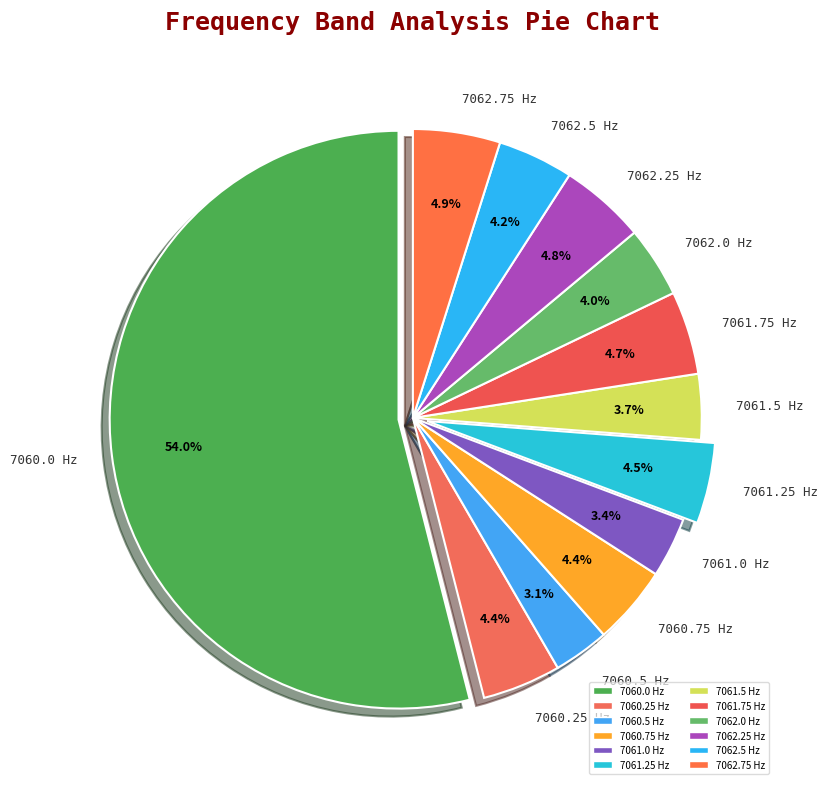

Count the number of slices in the pie.

12